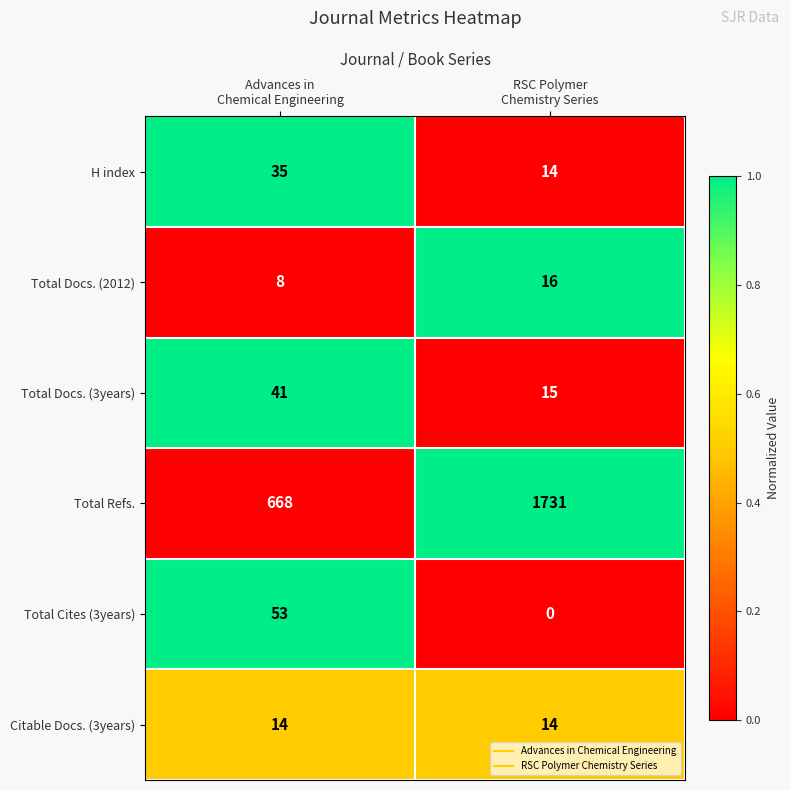

Rank the series by their maximum value, from highest to lowest.

Total Refs., Total Cites (3years), Total Docs. (3years), H index, Total Docs. (2012), Citable Docs. (3years)